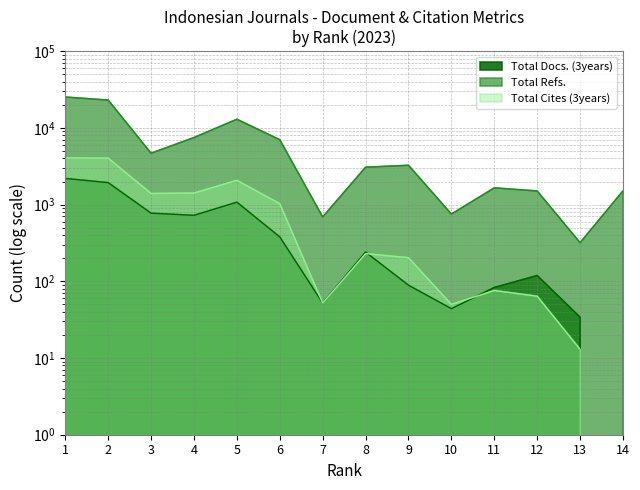

True or false: Total Cites (3years) and Total Refs. intersect in this chart.

False